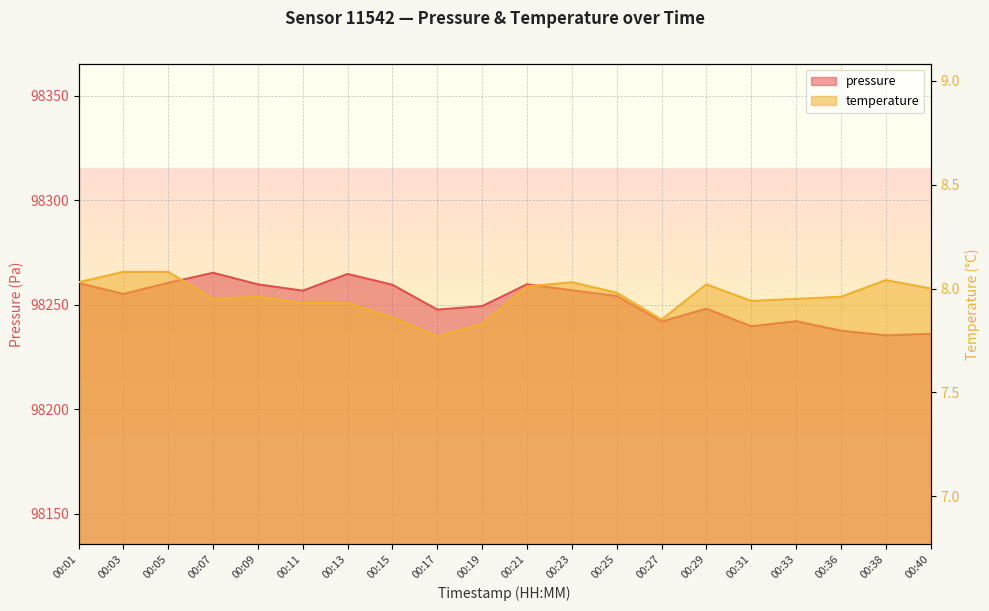

Which label corresponds to the smallest value in the chart?

00:17